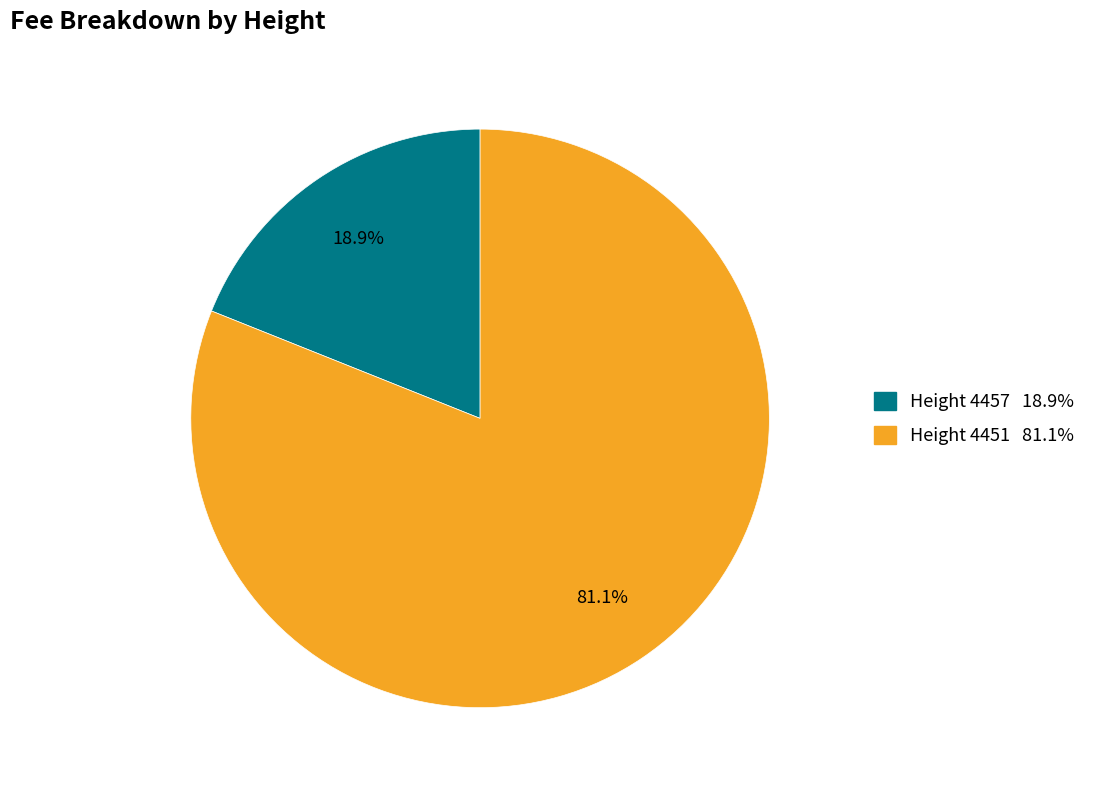

To the nearest percent, what is the difference between the largest and smallest slice percentages?

62%